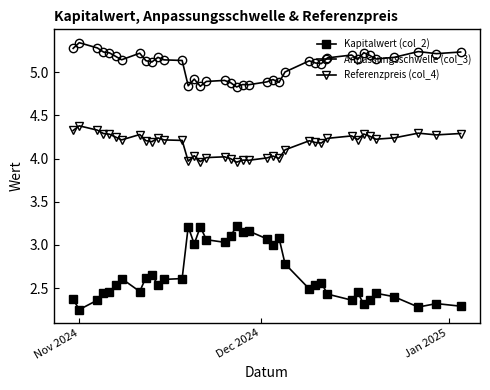

True or false: Kapitalwert (col_2) and Referenzpreis (col_4) intersect in this chart.

False